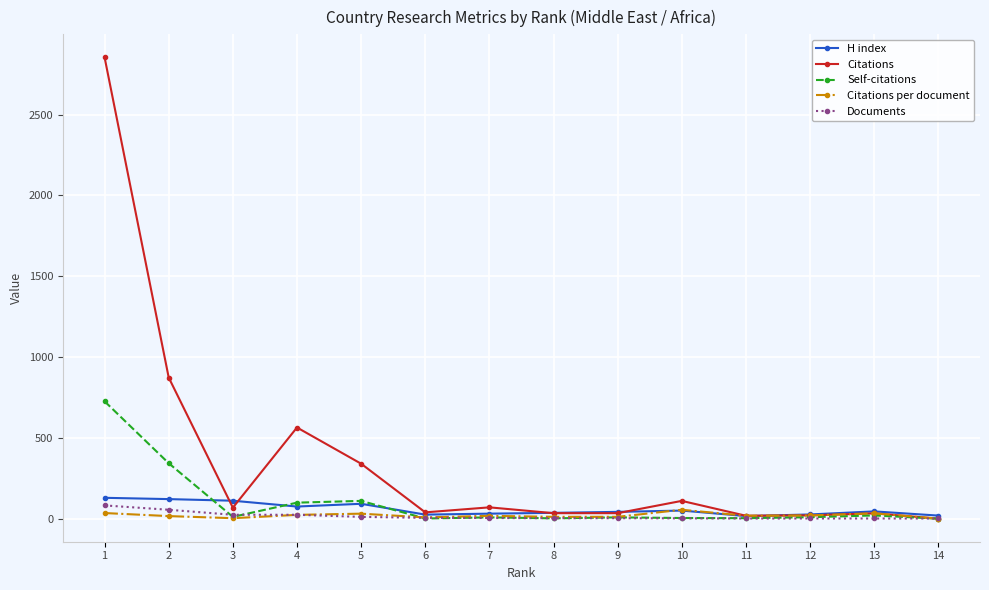

How many values in the H index series are below 45?

7